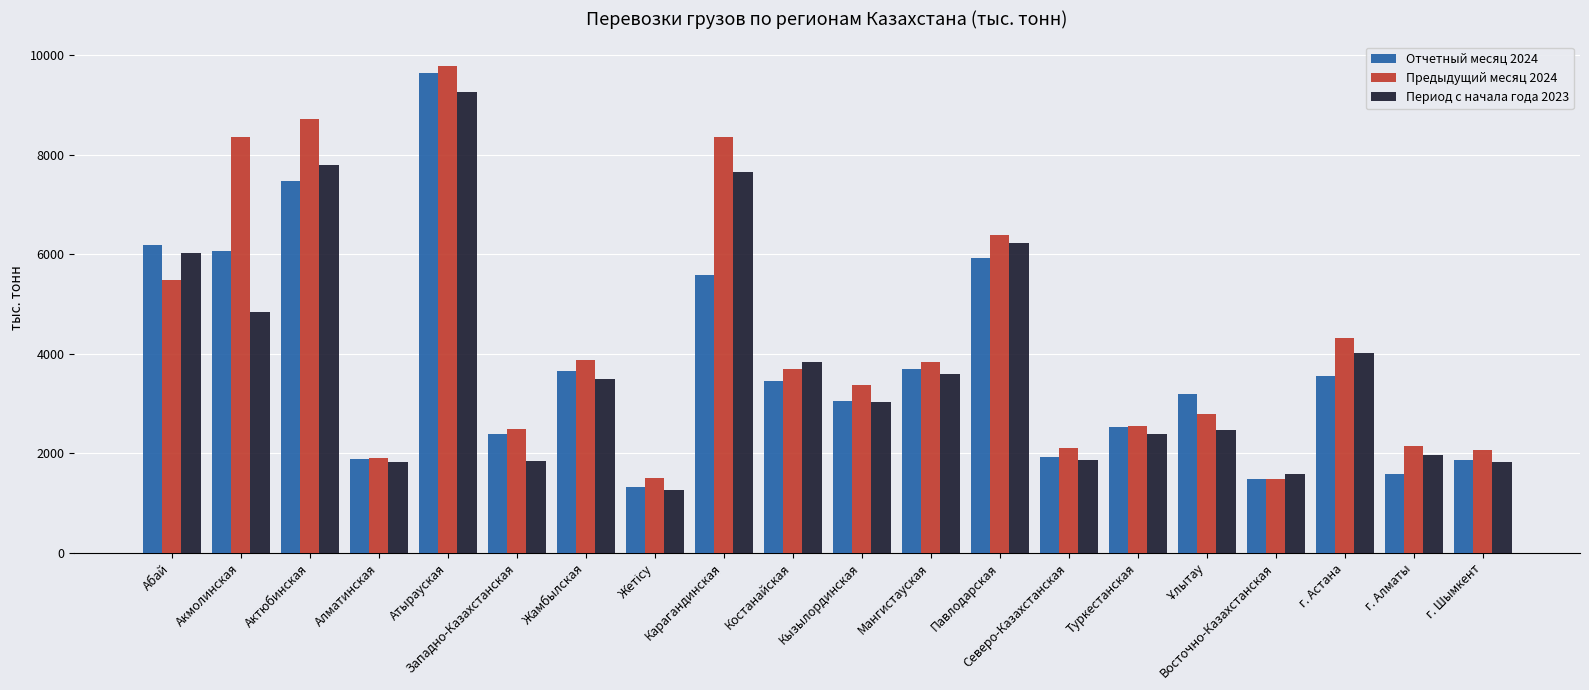

The Отчетный месяц 2024 series shows 4342.6 at Кызылординская. True or false?

False